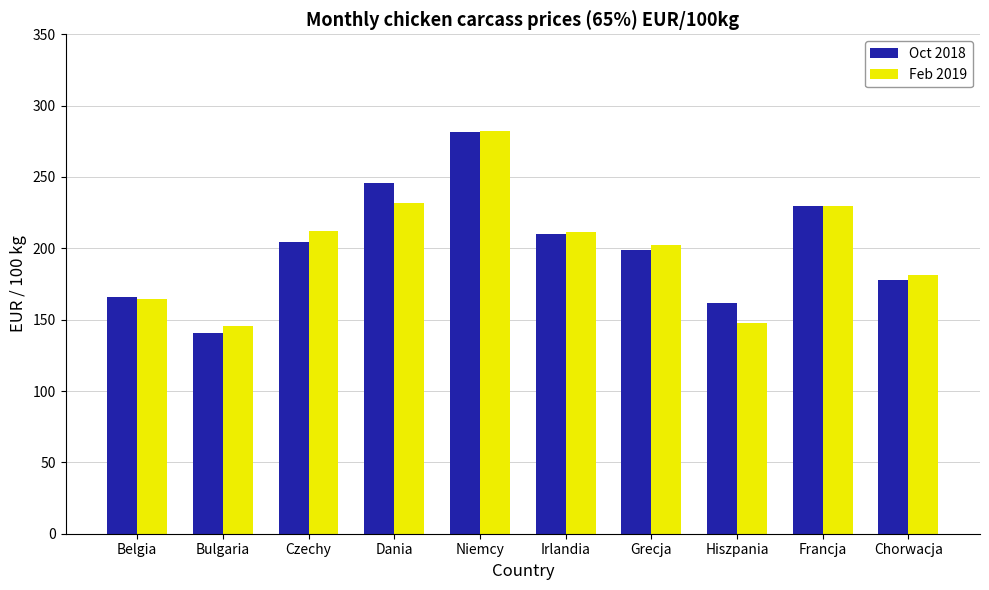

What is the label of the 5th bar from the right?

Irlandia